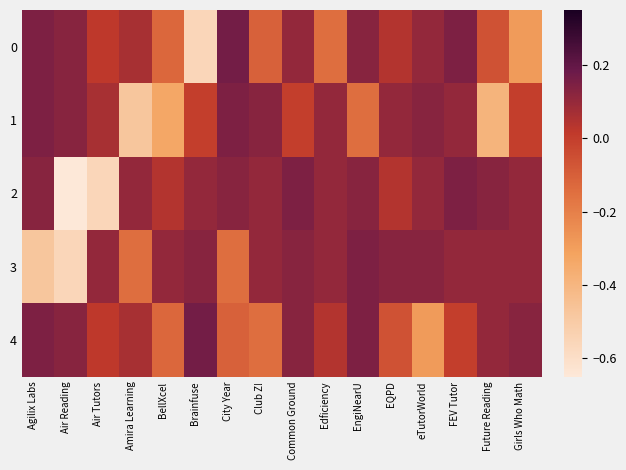

Reading left to right, what are all the values shown in this chart?

0: Agilix Labs=0.1	Air Reading=0.1	Air Tutors=0.0	Amira Learning=0.1	BellXcel=-0.1	Brainfuse=-0.6	City Year=0.2	Club Z!=-0.1	Common Ground=0.1	Edficiency=-0.1	EngiNearU=0.1	EQPD=0.0	eTutorWorld=0.1	FEV Tutor=0.1	Future Reading=-0.1	Girls Who Math=-0.3
1: Agilix Labs=0.1	Air Reading=0.1	Air Tutors=0.1	Amira Learning=-0.5	BellXcel=-0.3	Brainfuse=-0.0	City Year=0.1	Club Z!=0.1	Common Ground=-0.0	Edficiency=0.1	EngiNearU=-0.1	EQPD=0.1	eTutorWorld=0.1	FEV Tutor=0.1	Future Reading=-0.4	Girls Who Math=-0.0
2: Agilix Labs=0.1	Air Reading=-0.7	Air Tutors=-0.6	Amira Learning=0.1	BellXcel=0.0	Brainfuse=0.1	City Year=0.1	Club Z!=0.1	Common Ground=0.1	Edficiency=0.1	EngiNearU=0.1	EQPD=0.0	eTutorWorld=0.1	FEV Tutor=0.1	Future Reading=0.1	Girls Who Math=0.1
3: Agilix Labs=-0.5	Air Reading=-0.6	Air Tutors=0.1	Amira Learning=-0.1	BellXcel=0.1	Brainfuse=0.1	City Year=-0.1	Club Z!=0.1	Common Ground=0.1	Edficiency=0.1	EngiNearU=0.1	EQPD=0.1	eTutorWorld=0.1	FEV Tutor=0.1	Future Reading=0.1	Girls Who Math=0.1
4: Agilix Labs=0.1	Air Reading=0.1	Air Tutors=0.0	Amira Learning=0.1	BellXcel=-0.1	Brainfuse=0.2	City Year=-0.1	Club Z!=-0.1	Common Ground=0.1	Edficiency=0.0	EngiNearU=0.1	EQPD=-0.1	eTutorWorld=-0.3	FEV Tutor=-0.0	Future Reading=0.1	Girls Who Math=0.1